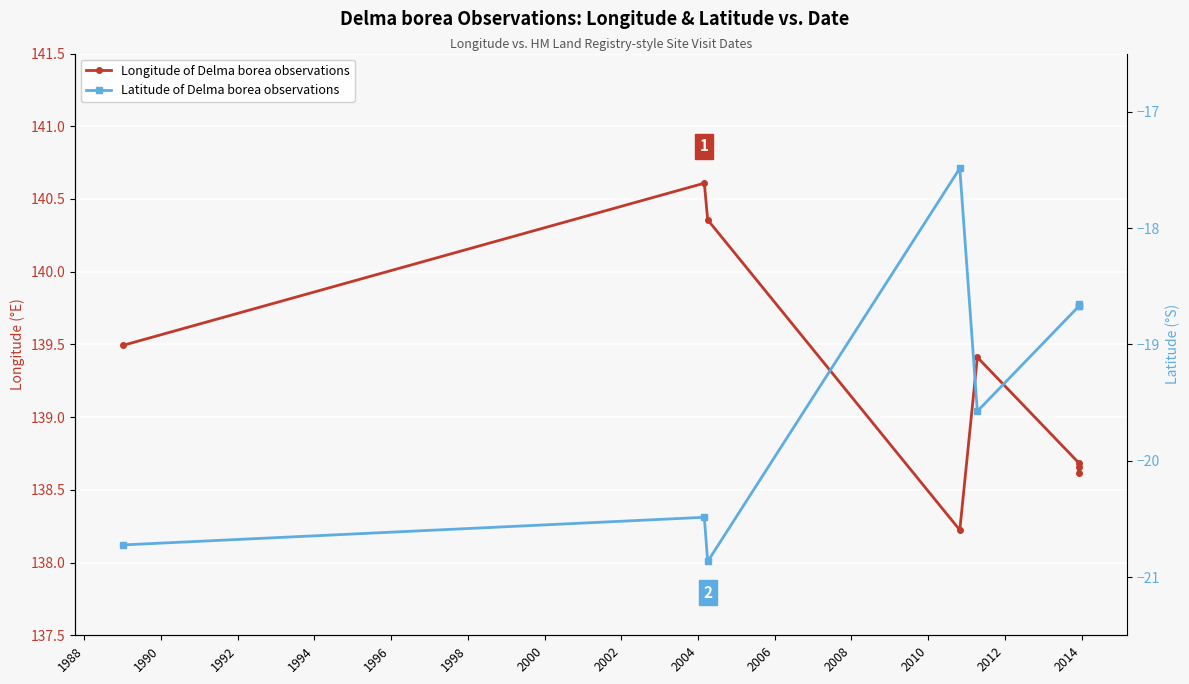

Which series has the widest spread of values?

Latitude of Delma borea observations